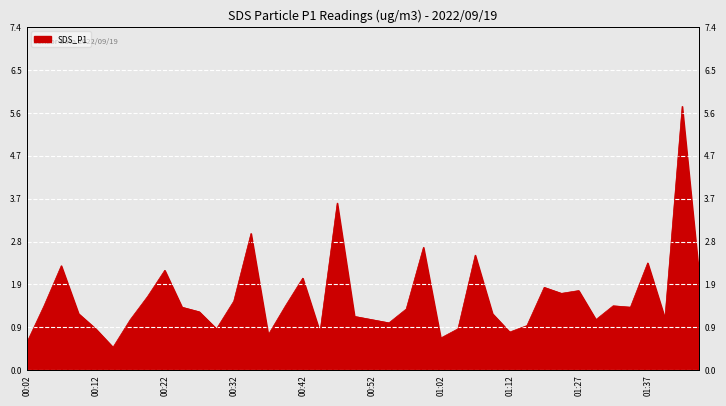

Where is the data nearest to the value 3?

00:34